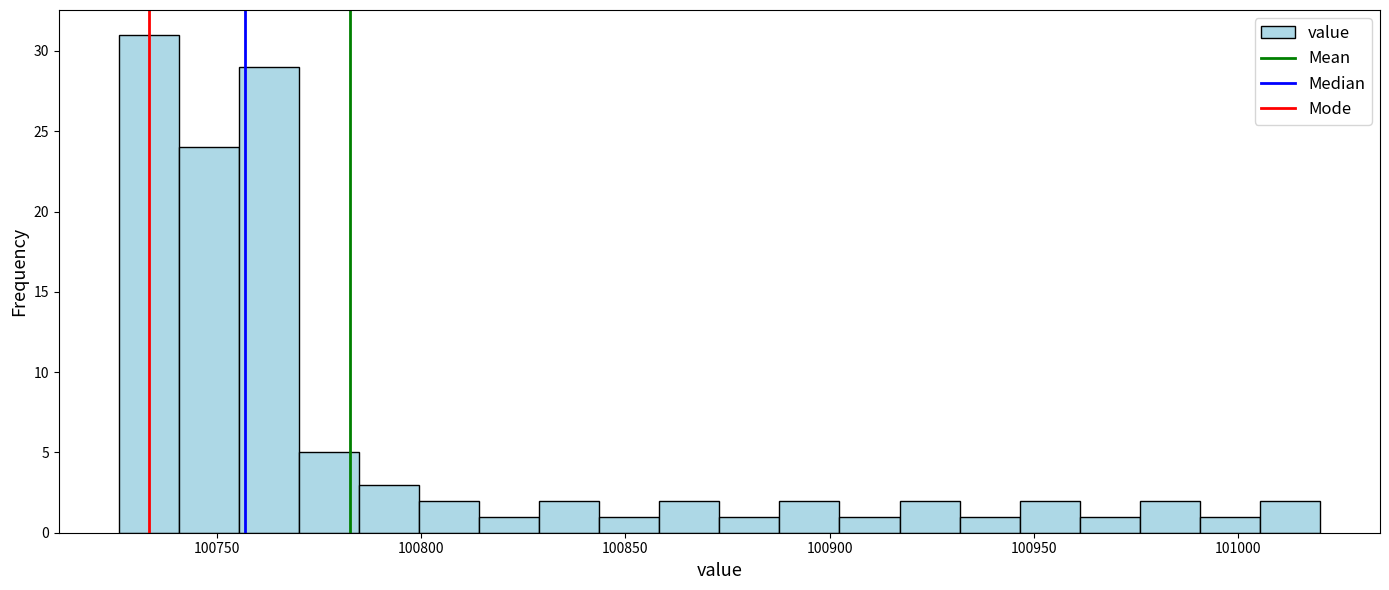

Read against the x-axis, roughly where is the centre of the tallest bar?

100735